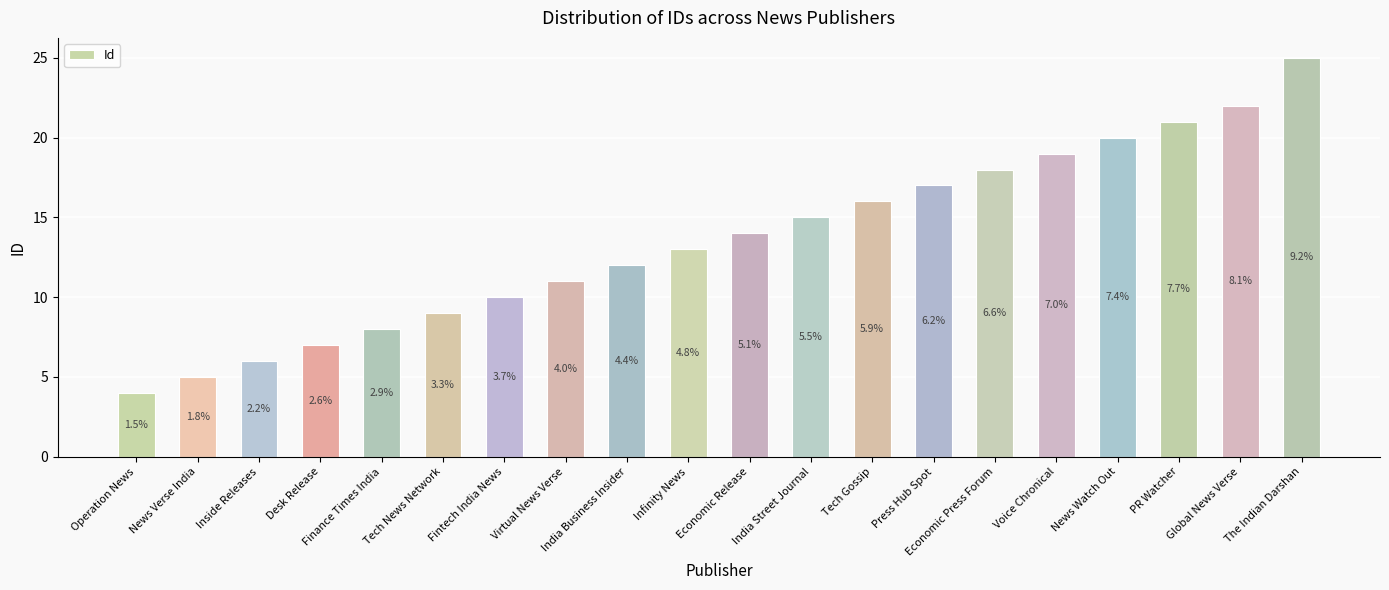

Rank the categories by value from lowest to highest.

Operation News, News Verse India, Inside Releases, Desk Release, Finance Times India, Tech News Network, Fintech India News, Virtual News Verse, India Business Insider, Infinity News, Economic Release, India Street Journal, Tech Gossip, Press Hub Spot, Economic Press Forum, Voice Chronical, News Watch Out, PR Watcher, Global News Verse, The Indian Darshan